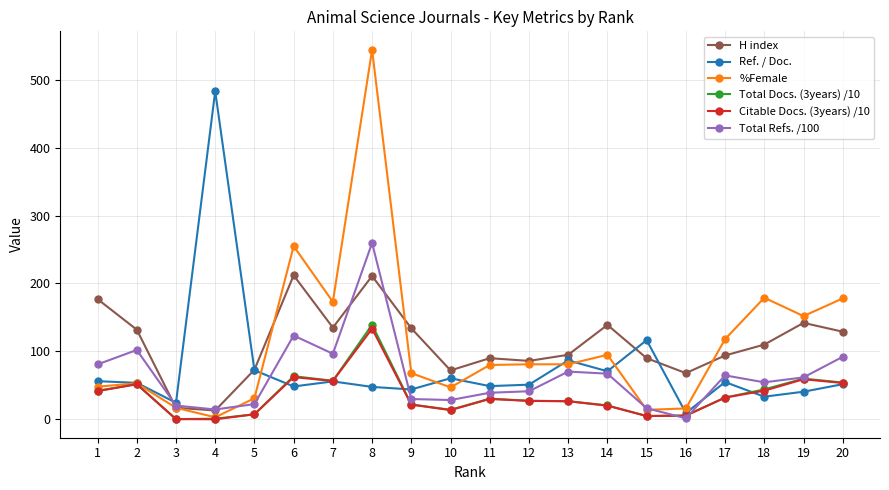

Where is the first local maximum for %Female?

2